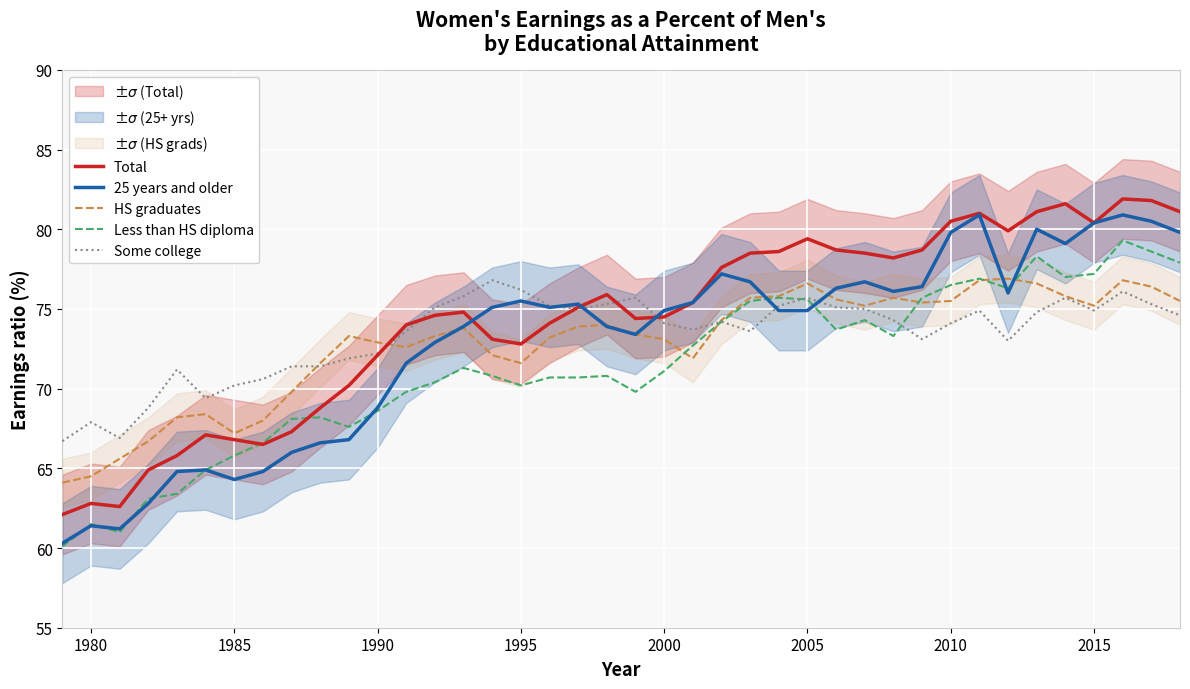

Is it true that 25 years and older equals 141.5 at 2015?

False